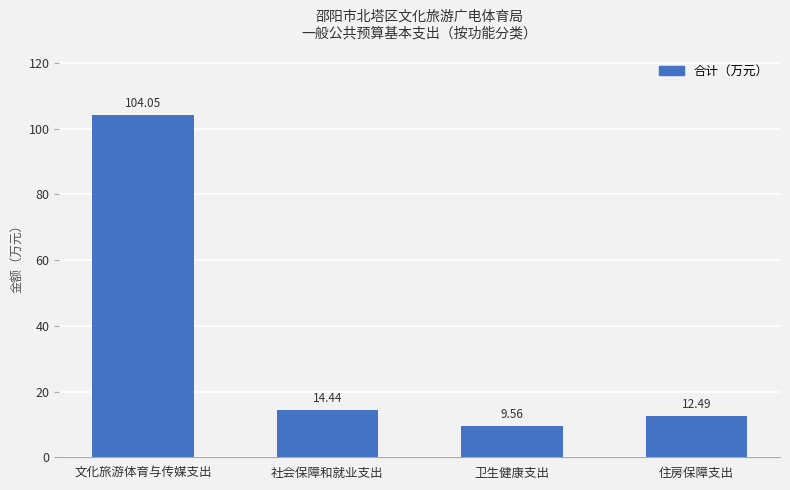

Where is the data nearest to the value 56?

社会保障和就业支出